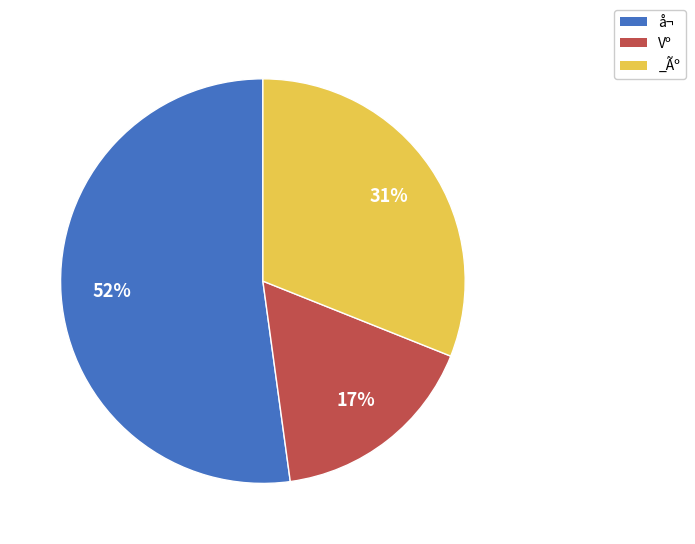

Which slice is the smallest?

Vº